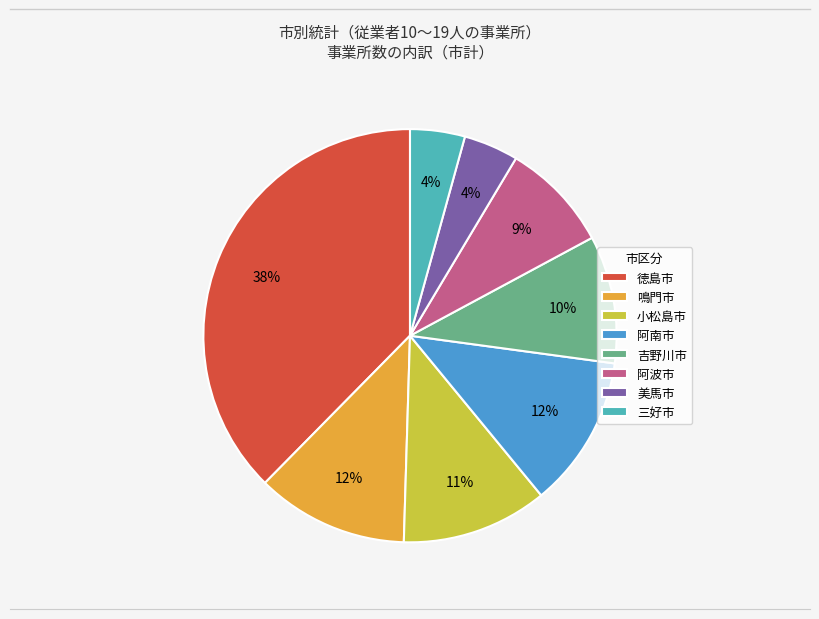

Between 美馬市 and 阿南市, which is larger?

阿南市